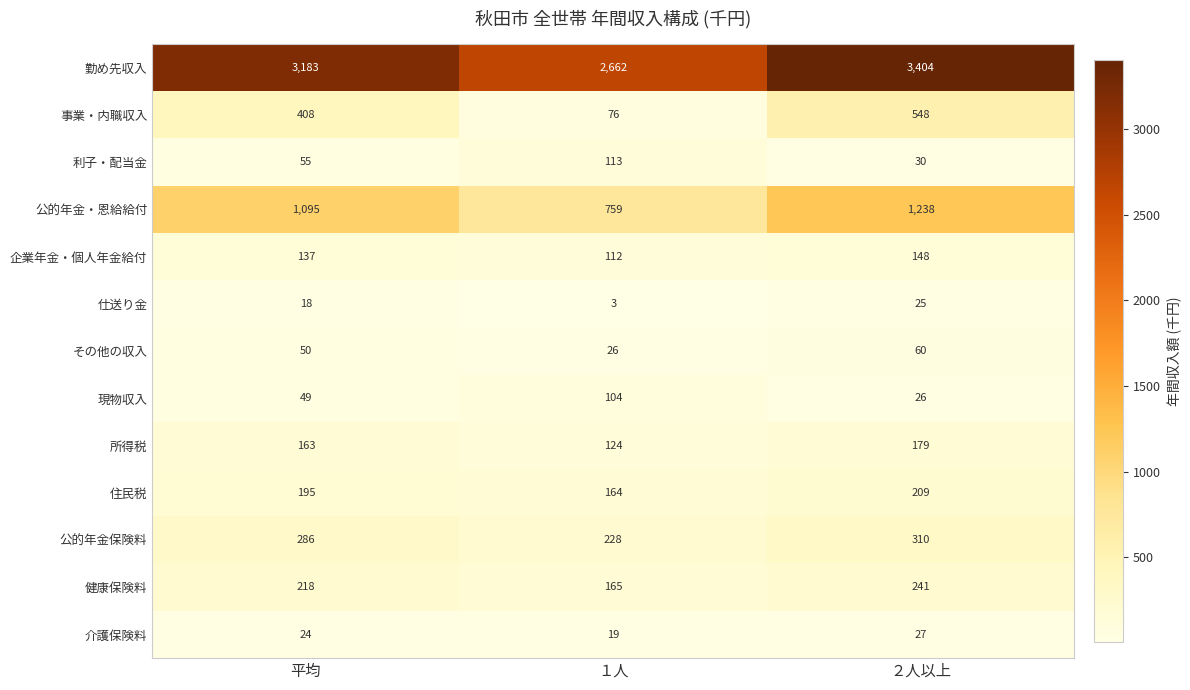

Is the value of 利子・配当金 at １人 greater than the value of 公的年金保険料 at 平均?

No